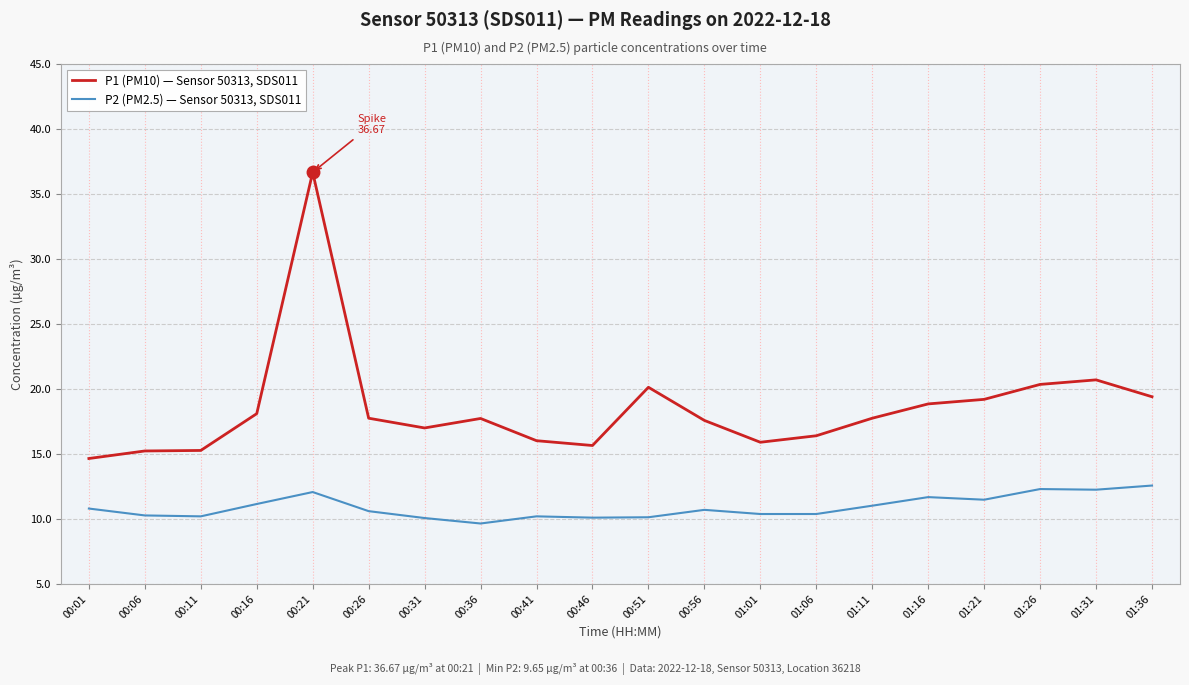

True or false: P2 (PM2.5) — Sensor 50313, SDS011 and P1 (PM10) — Sensor 50313, SDS011 intersect in this chart.

False